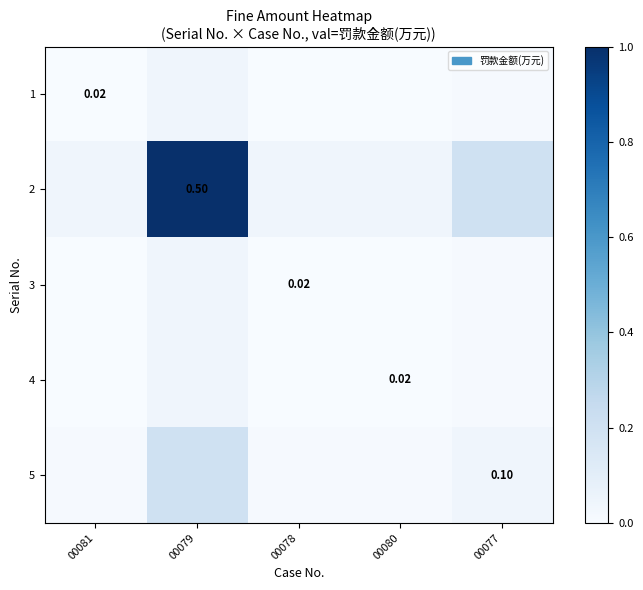

At 00081, list the series in order from largest to smallest.

2, 5, 1, 3, 4